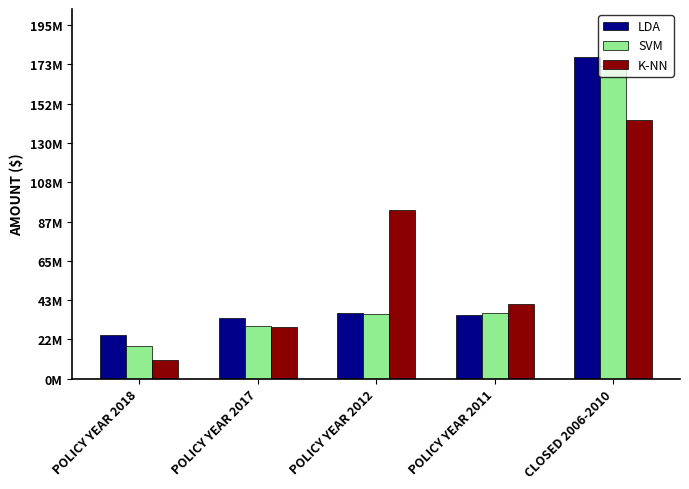

Reading left to right, transcribe all the data shown in this chart.

LDA: 23954910	33407572	36106032	35230152	177383969
SVM: 17919594	29004449	35742638	36386179	172675879
K-NN: 10136404	28522559	93272145	41296818	143012468